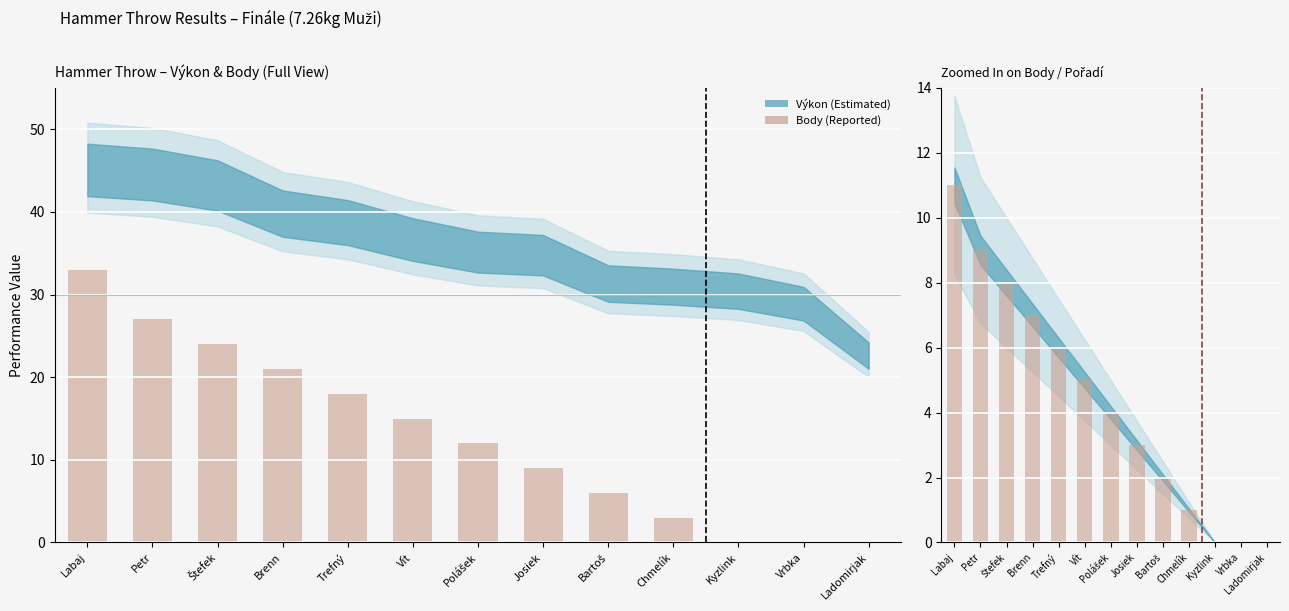

Count the number of categories in the chart.

13